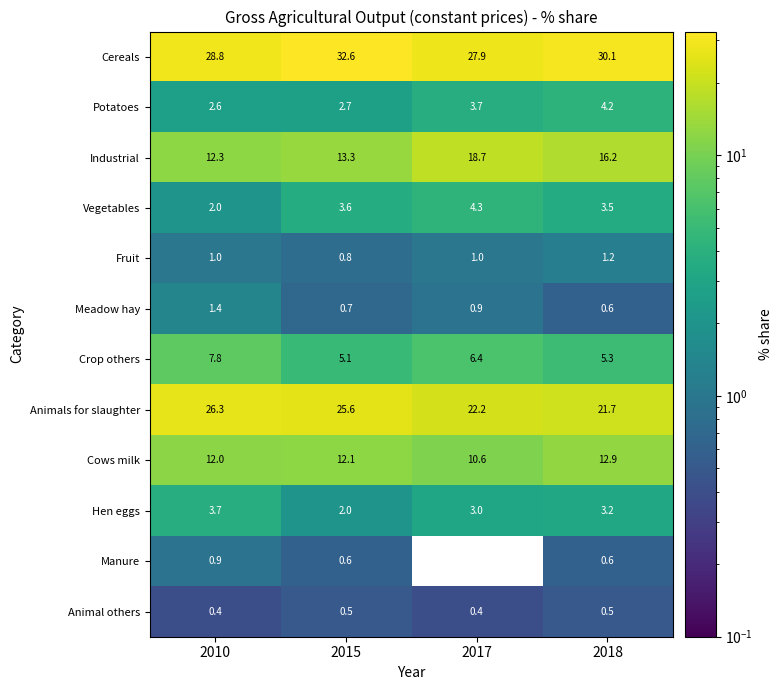

Which series has the largest total across all categories?

Cereals